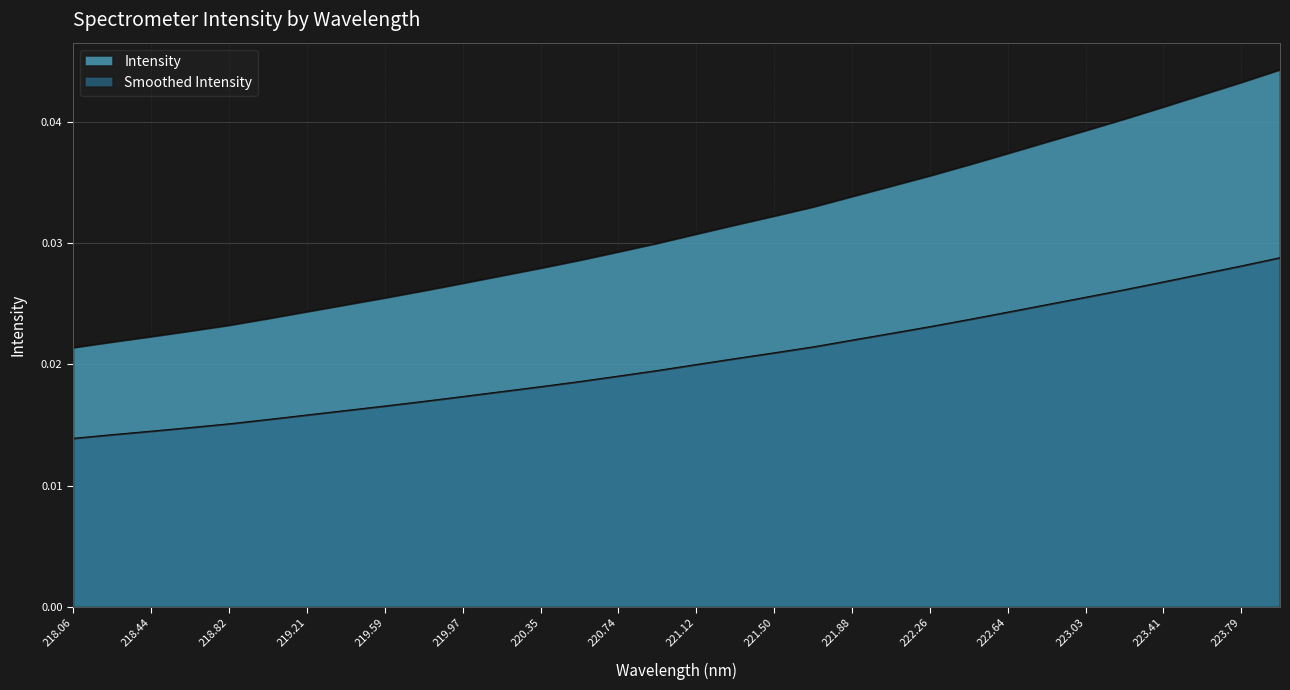

Rank the categories by value from highest to lowest.

223.9802, 223.7895, 223.5987, 223.408, 223.2172, 223.0264, 222.8355, 222.6447, 222.4538, 222.263, 222.0721, 221.8812, 221.6902, 221.4993, 221.3083, 221.1174, 220.9264, 220.7354, 220.5444, 220.3533, 220.1623, 219.9712, 219.7801, 219.589, 219.3979, 219.2067, 219.0156, 218.8244, 218.6332, 218.442, 218.2508, 218.0596